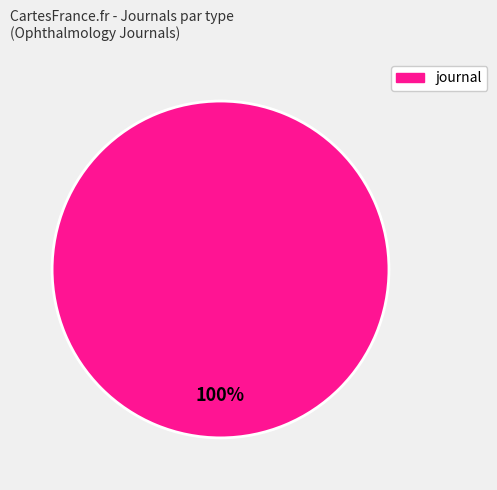

How many slices are in this pie chart?

1